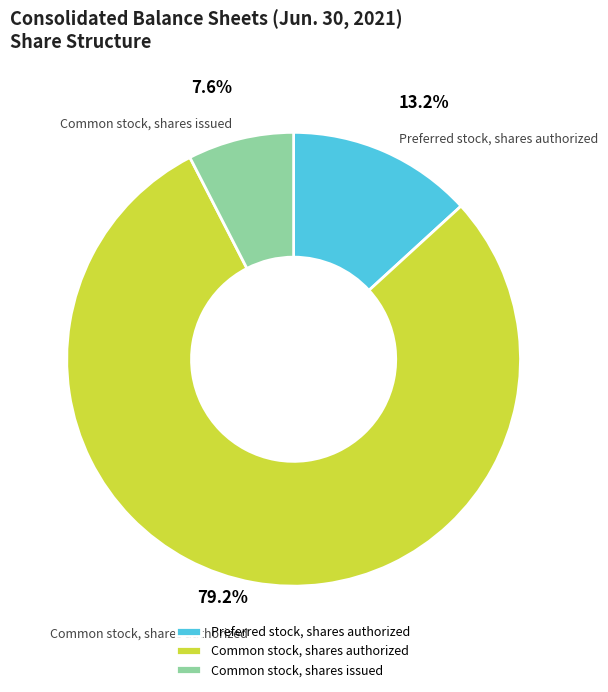

Is it true that Common stock, shares issued is 8% of the pie?

True